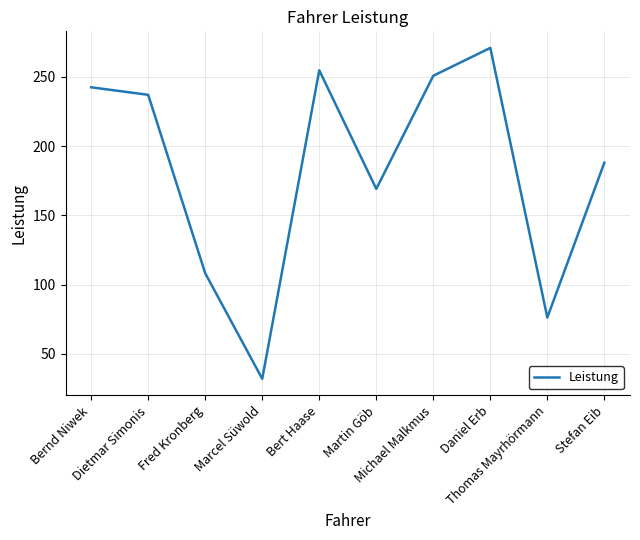

What is the smallest value displayed?

32.1